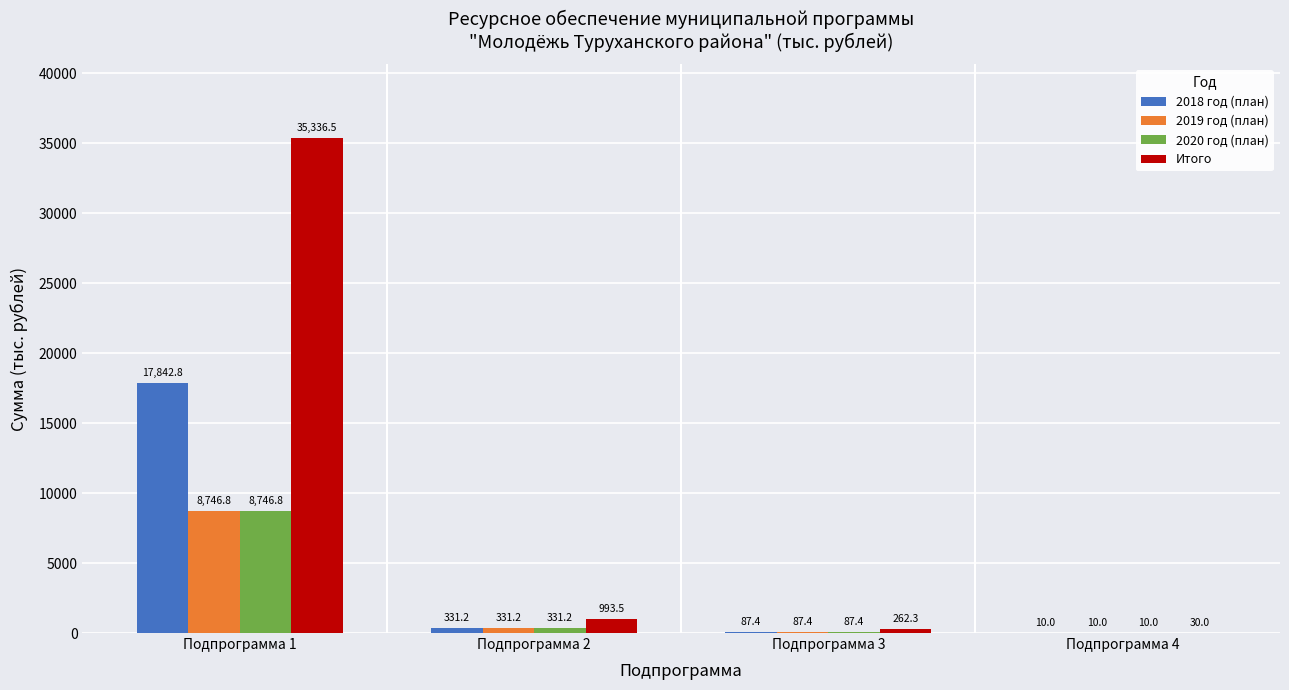

Is it true that Итого equals 993.5 at Подпрограмма 2?

True